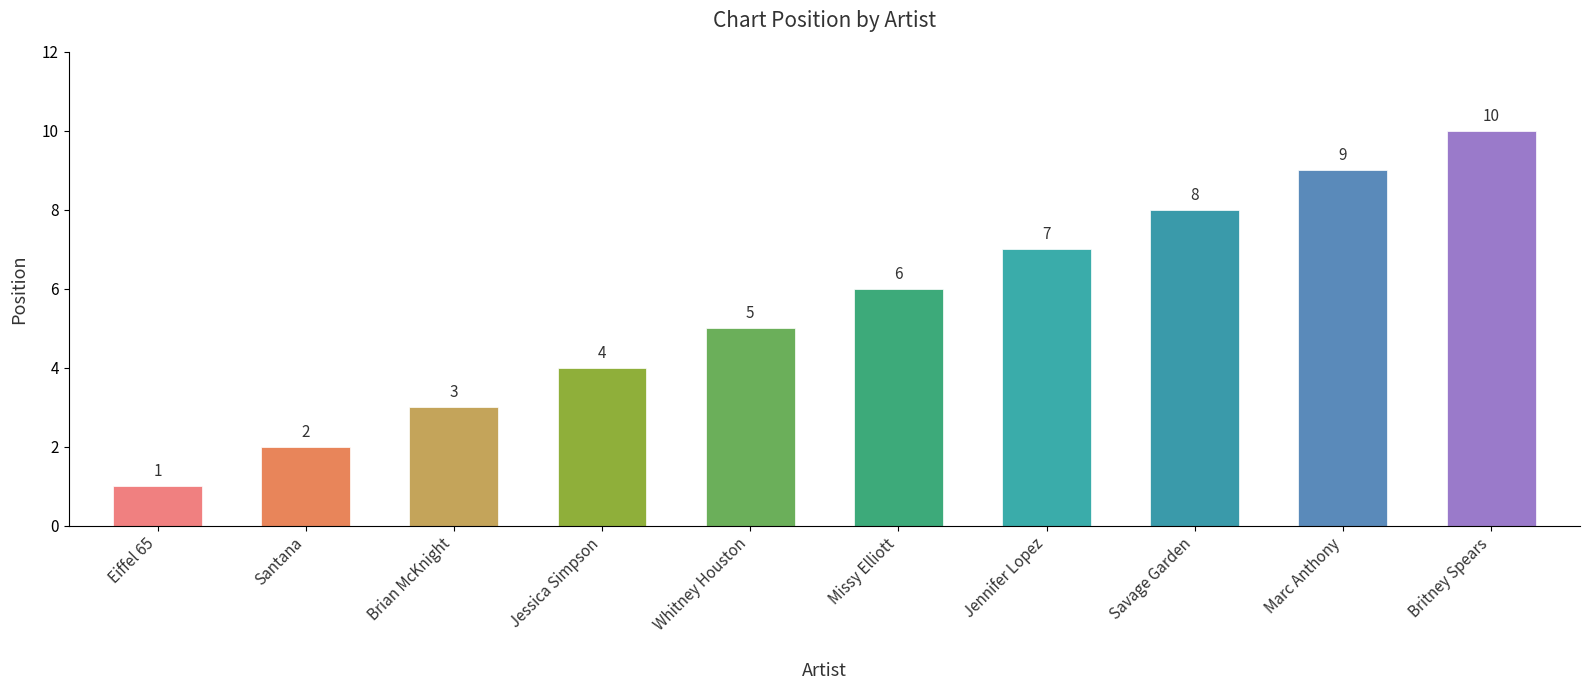

Reading right to left, transcribe all the data shown in this chart.

10	9	8	7	6	5	4	3	2	1